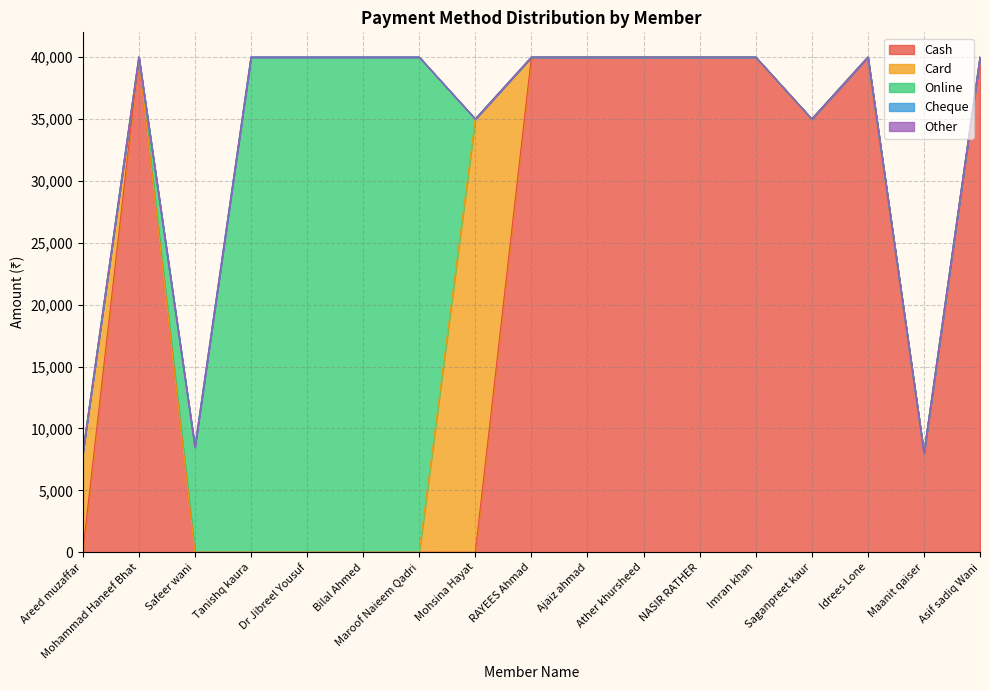

What is the total value across all series at Imran khan?

40000